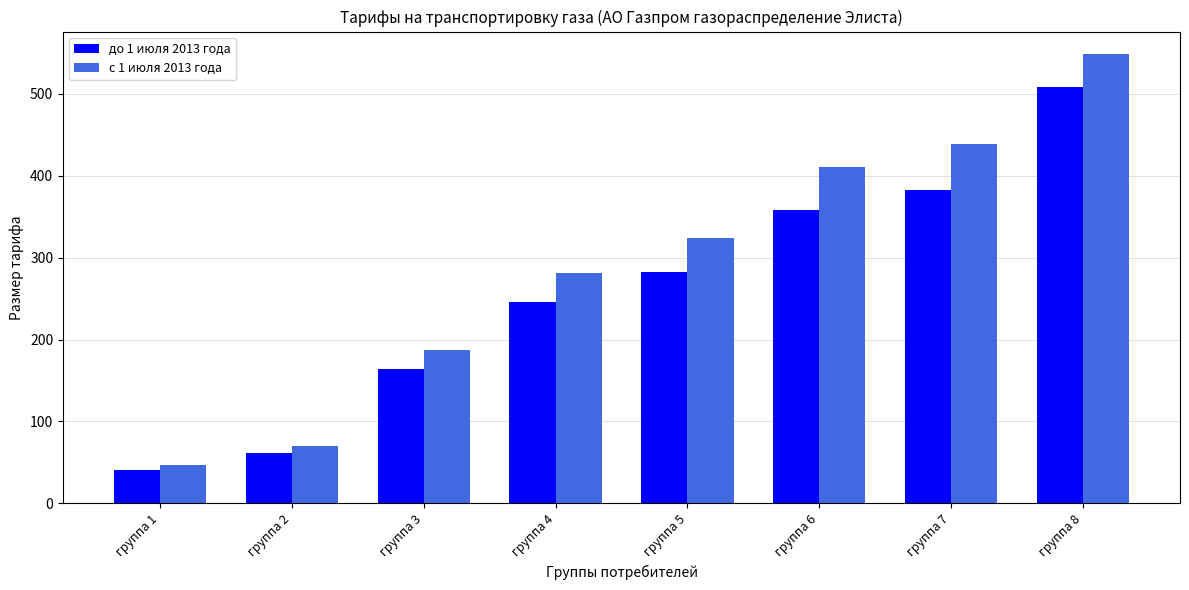

What is the average value of the до 1 июля 2013 года series?

255.5